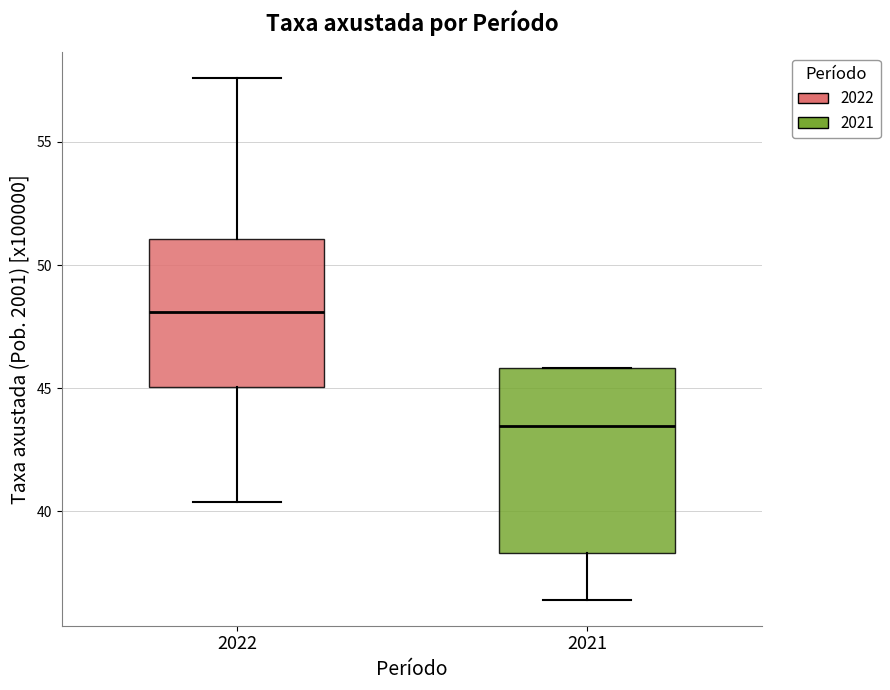

Reading left to right, read every box against the y-axis: the position of its median line, the range the box covers, and the ends of its whiskers. The values are not printed on the chart, so give them approximately, as read against the axis.

2022: median 48.0, box 45.0 to 51.0, whiskers 40.5 to 57.5
2021: median 43.5, box 38.5 to 46.0, whiskers 36.5 to 46.0